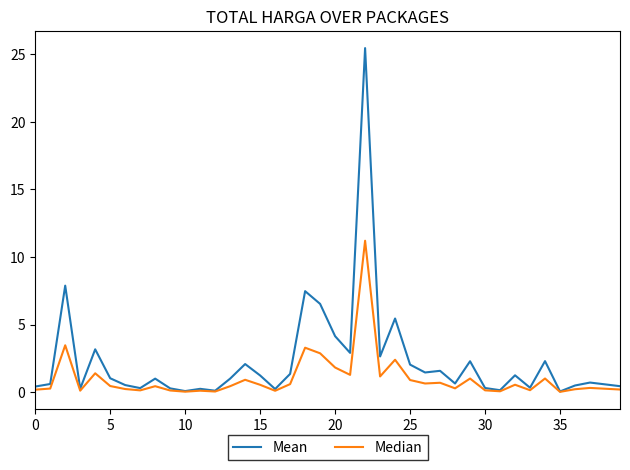

List the series in order of their overall mean, highest first.

Mean, Median